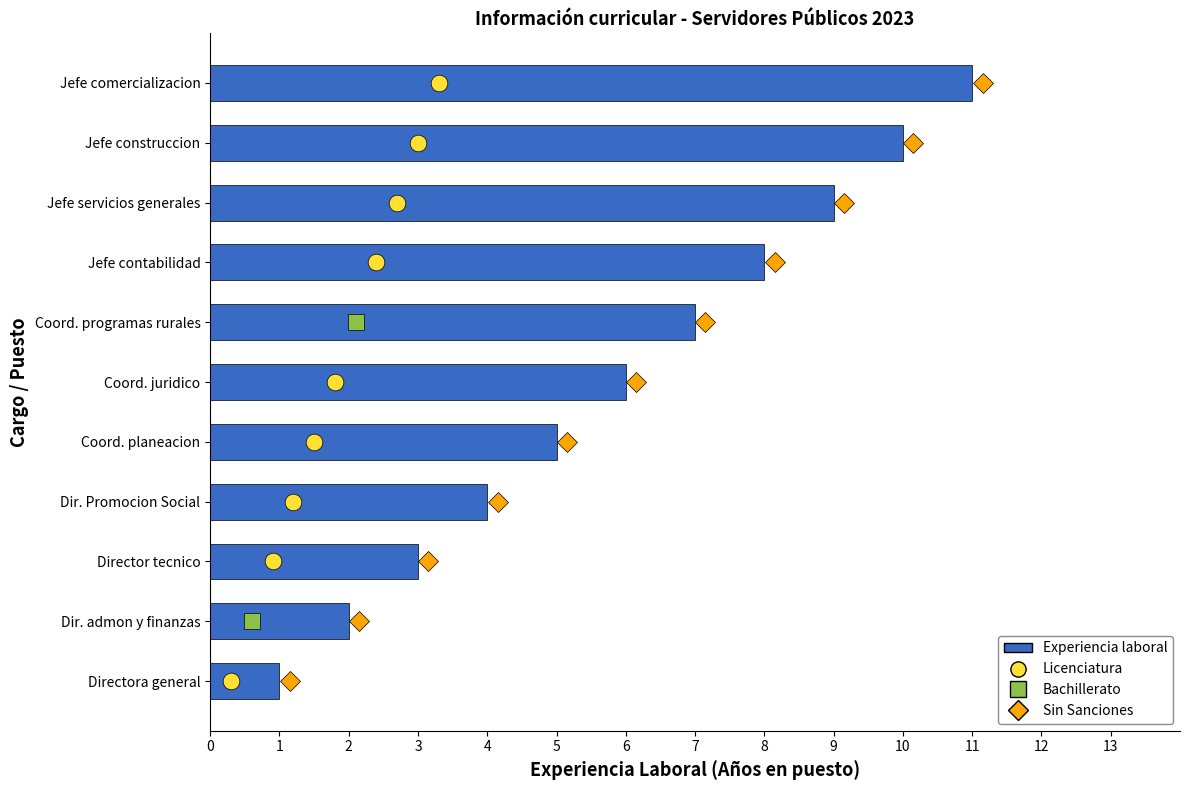

How many values are between 3 and 9?

7